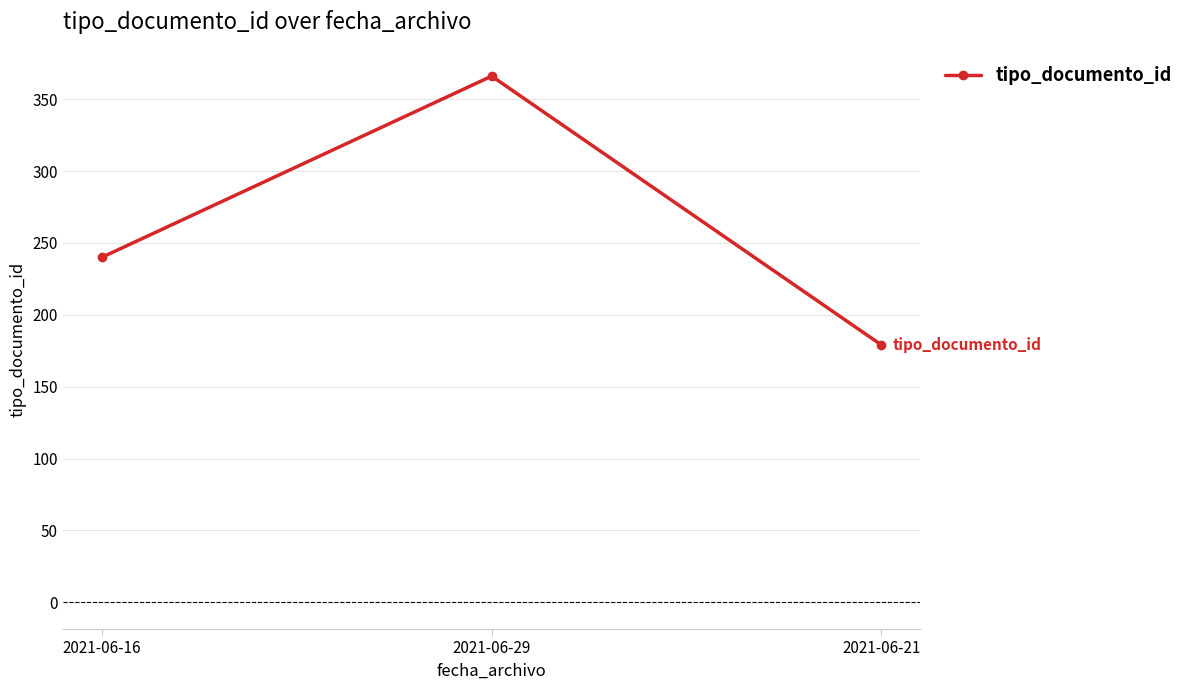

Is it true that the value at 2021-06-29 is 576?

False